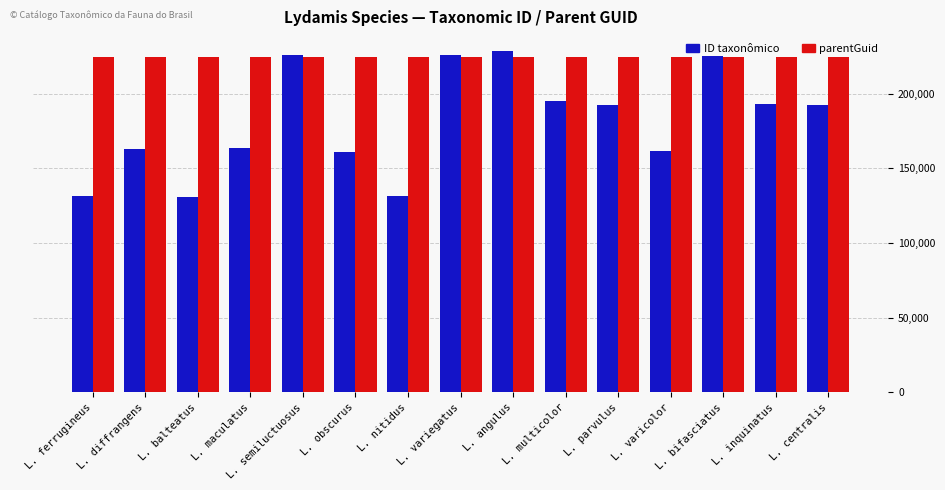

Which series has the largest total across all categories?

parentGuid